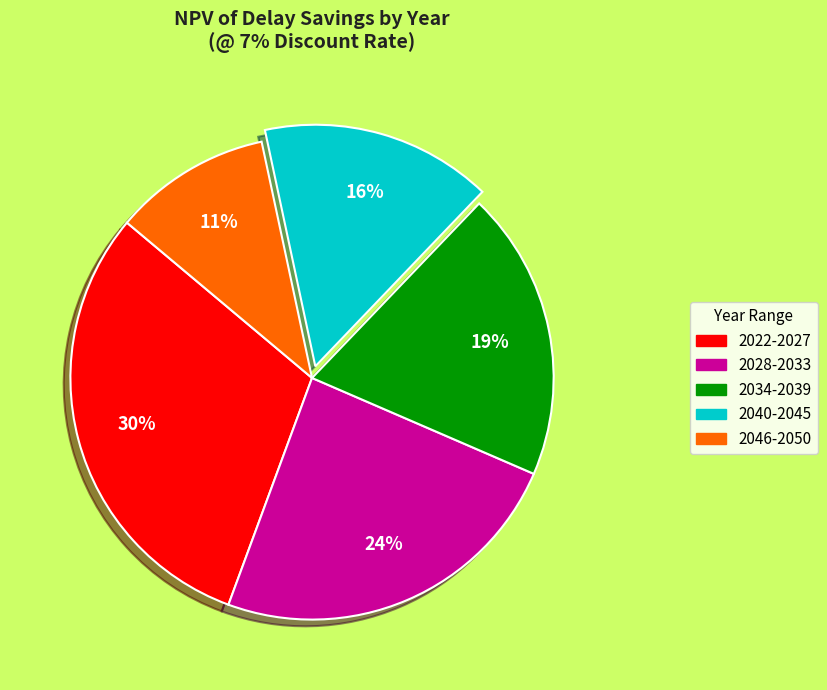

Count the number of slices in the pie.

5